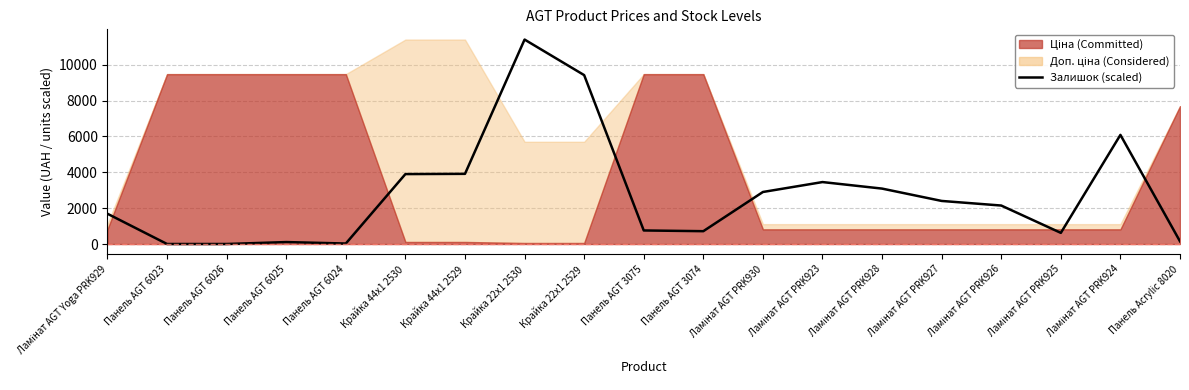

How many points are higher than both their immediate neighbors (excluding endpoints)?

4